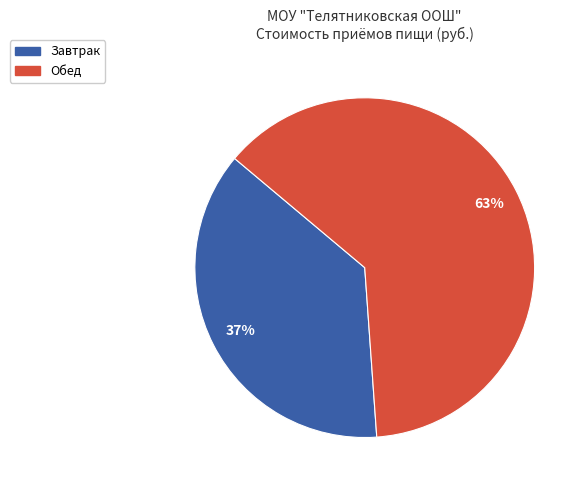

How many segments does this pie chart have?

2